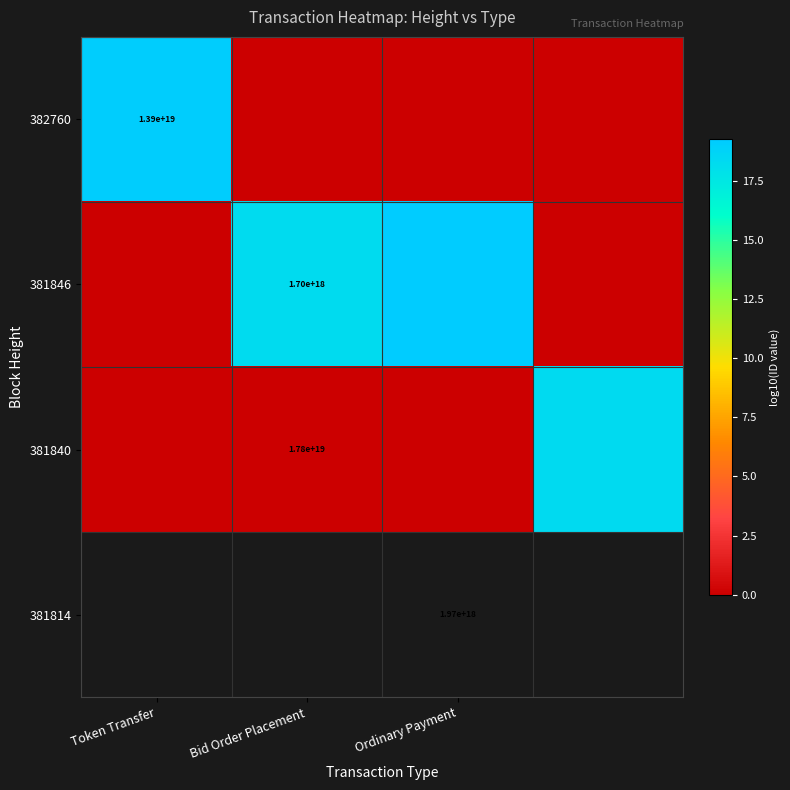

What is the difference between the maximum and minimum values in the 382760 series?

19.1